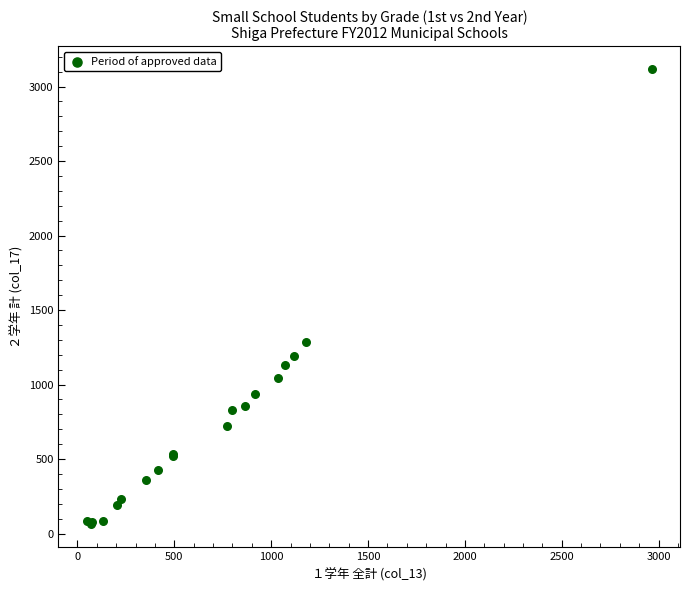

What Y value in the scatter plot is closest to 1590?

1285